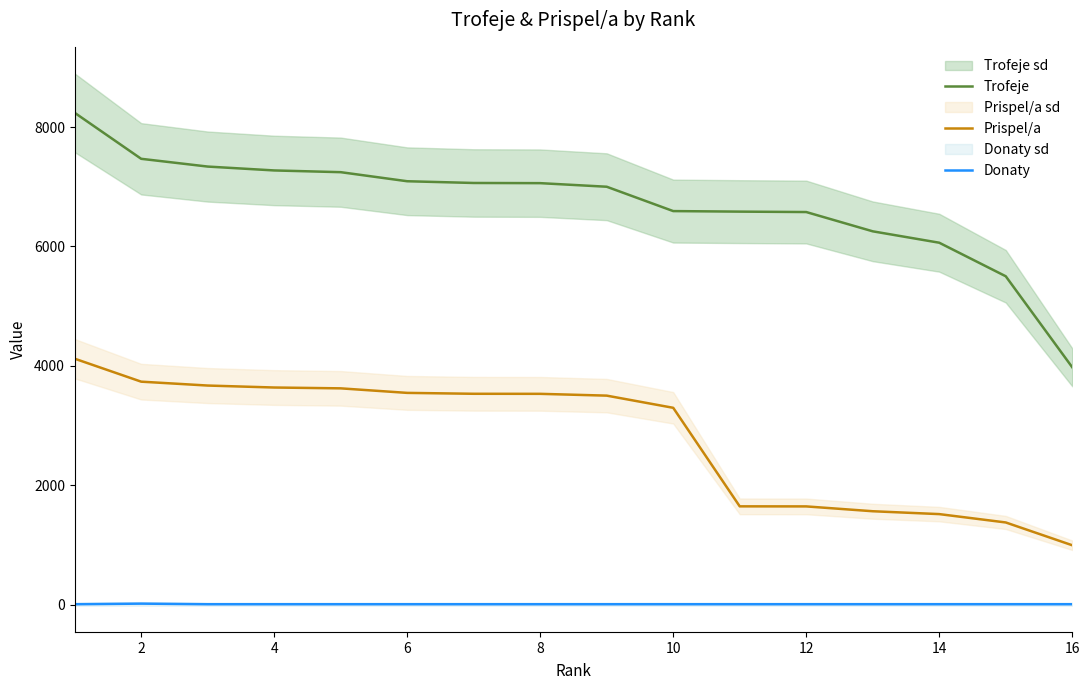

What are all the series names shown in the legend?

Trofeje, Prispel/a, Donaty